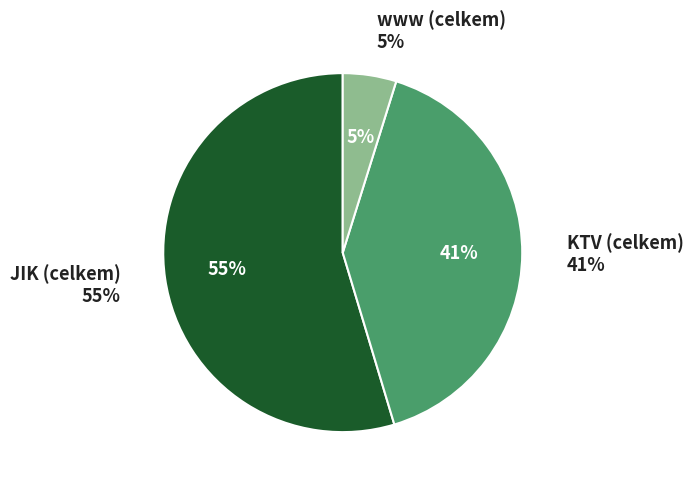

Is it true that www (celkem) is 1% of the pie?

False